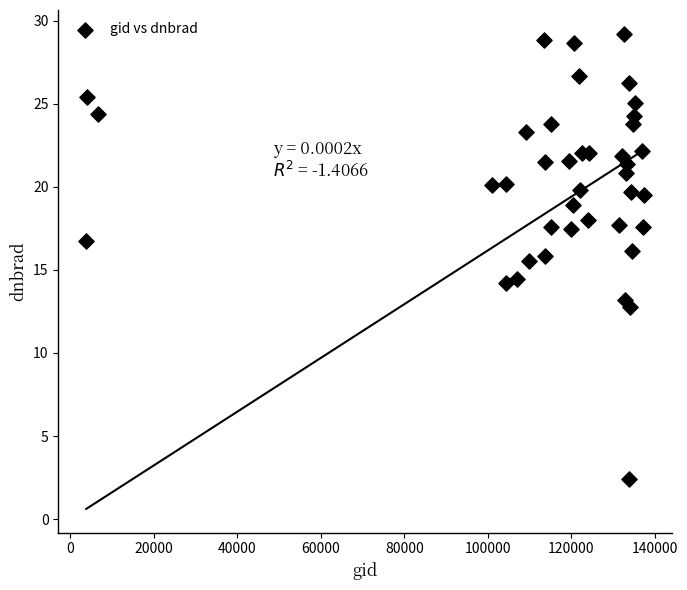

What is the range of X values (max minus min)?

133661.0